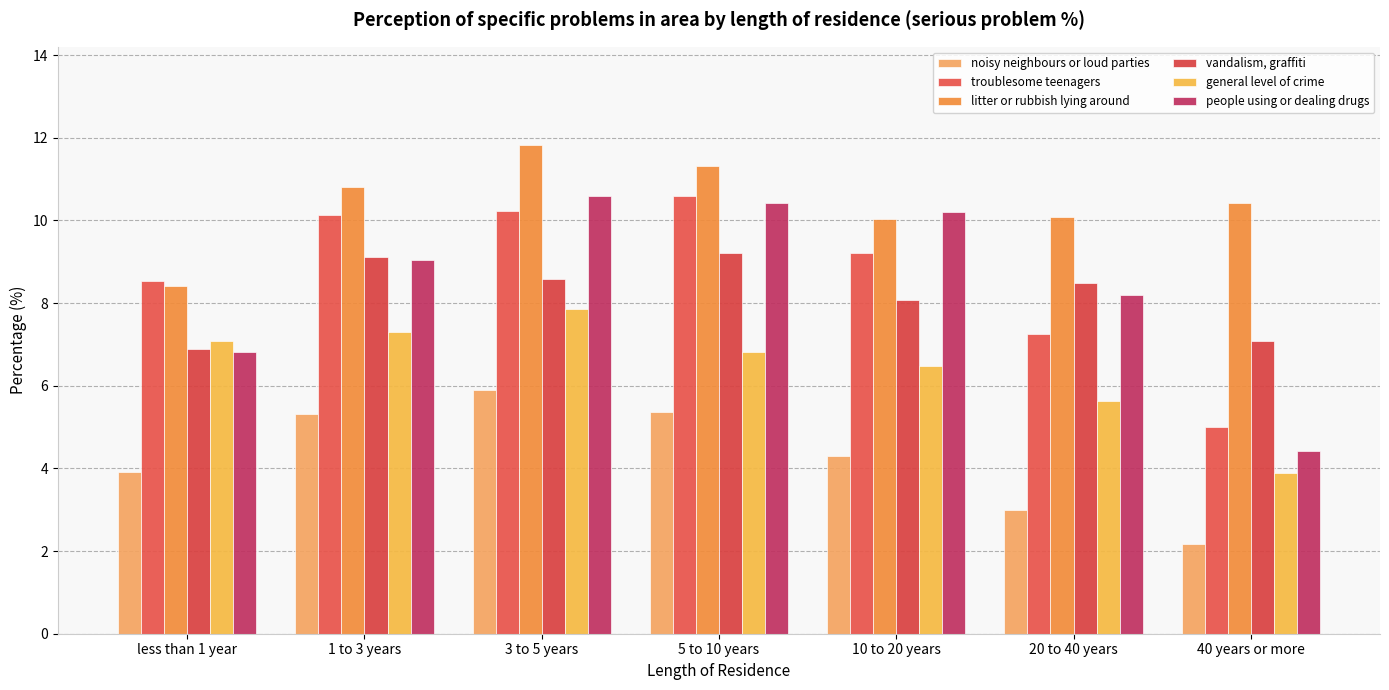

Reading right to left, what are all the values shown in this chart?

noisy neighbours or loud parties: 40 years or more=2.2	20 to 40 years=3.0	10 to 20 years=4.3	5 to 10 years=5.4	3 to 5 years=5.9	1 to 3 years=5.3	less than 1 year=3.9
troublesome teenagers: 40 years or more=5.0	20 to 40 years=7.3	10 to 20 years=9.2	5 to 10 years=10.6	3 to 5 years=10.2	1 to 3 years=10.1	less than 1 year=8.5
litter or rubbish lying around: 40 years or more=10.4	20 to 40 years=10.1	10 to 20 years=10.0	5 to 10 years=11.3	3 to 5 years=11.8	1 to 3 years=10.8	less than 1 year=8.4
vandalism, graffiti: 40 years or more=7.1	20 to 40 years=8.5	10 to 20 years=8.1	5 to 10 years=9.2	3 to 5 years=8.6	1 to 3 years=9.1	less than 1 year=6.9
general level of crime: 40 years or more=3.9	20 to 40 years=5.6	10 to 20 years=6.5	5 to 10 years=6.8	3 to 5 years=7.9	1 to 3 years=7.3	less than 1 year=7.1
people using or dealing drugs: 40 years or more=4.4	20 to 40 years=8.2	10 to 20 years=10.2	5 to 10 years=10.4	3 to 5 years=10.6	1 to 3 years=9.0	less than 1 year=6.8